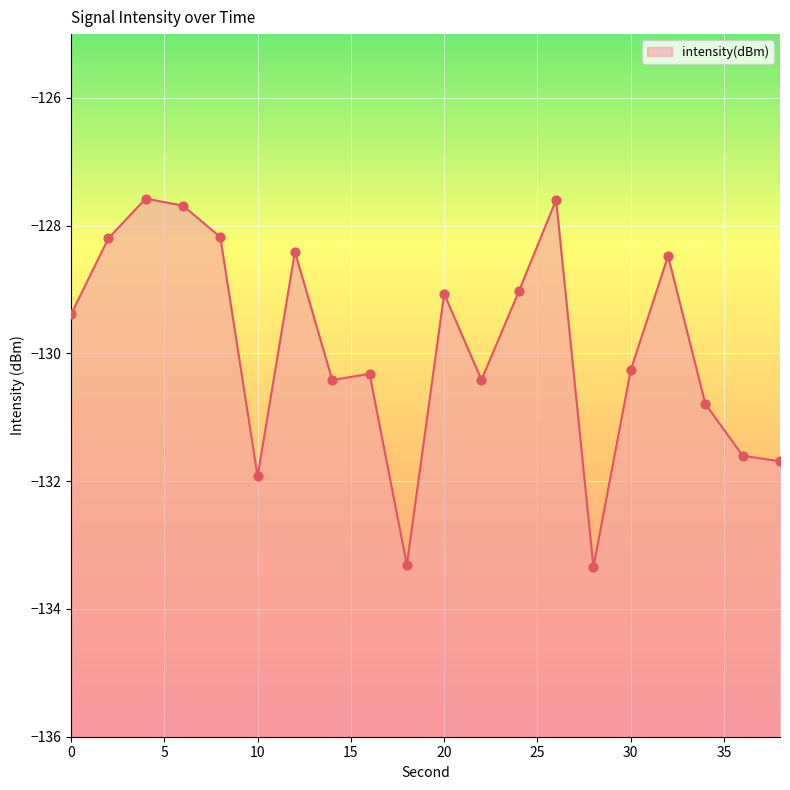

Between 4 and 10, which is larger?

4